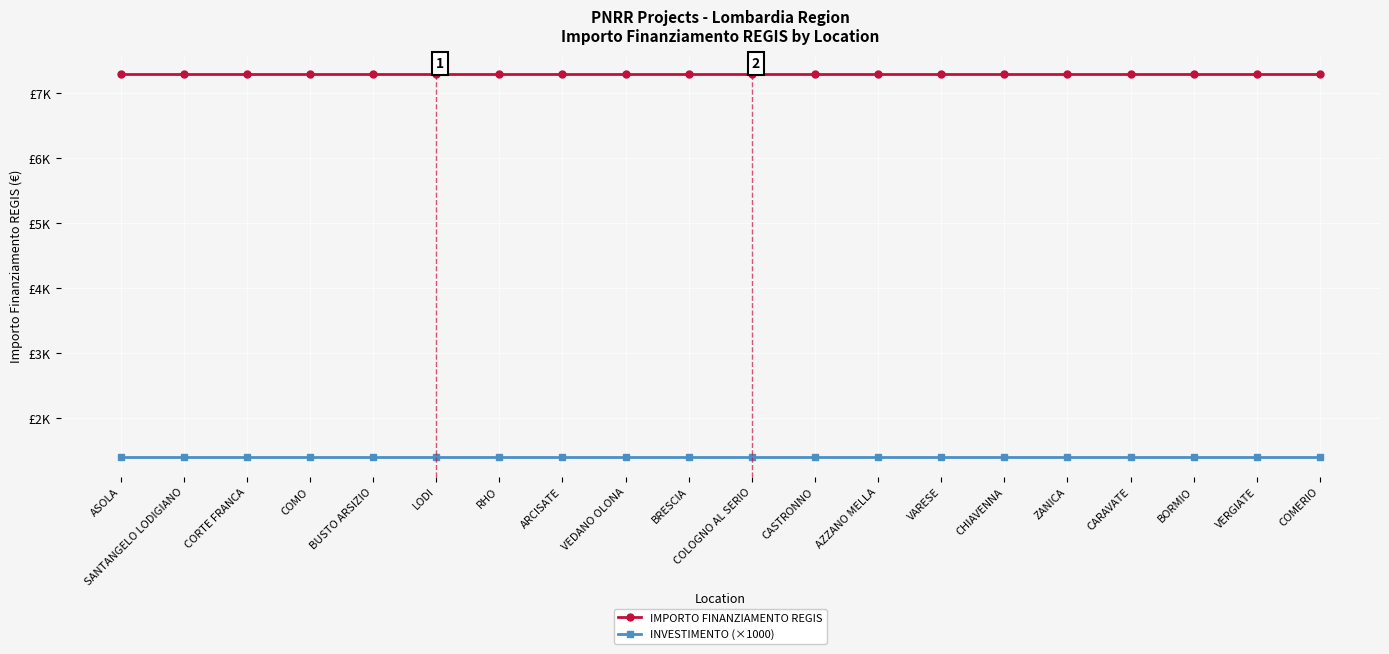

What is the maximum value shown in the chart?

7301